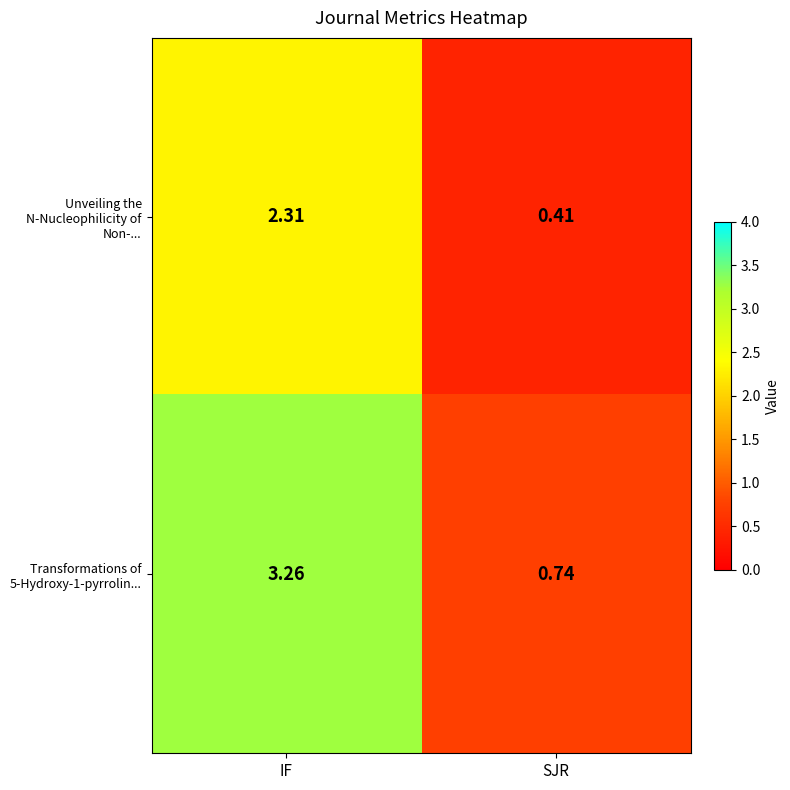

Rank the categories by Unveiling the N-Nucleophilicity of Non-... value from lowest to highest.

SJR, IF